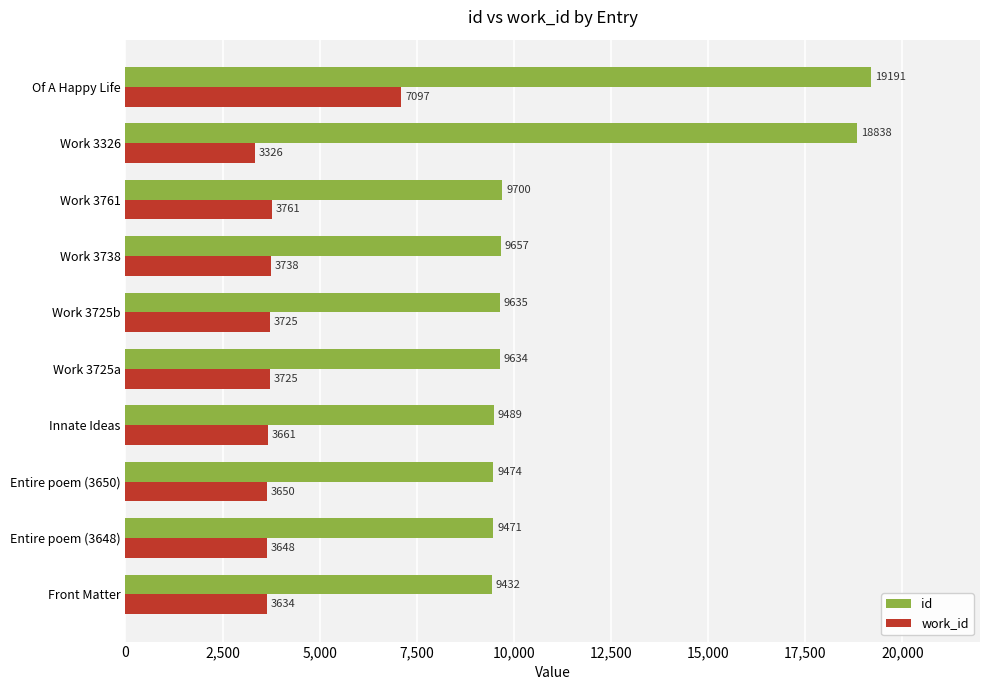

Which series has the largest total across all categories?

id